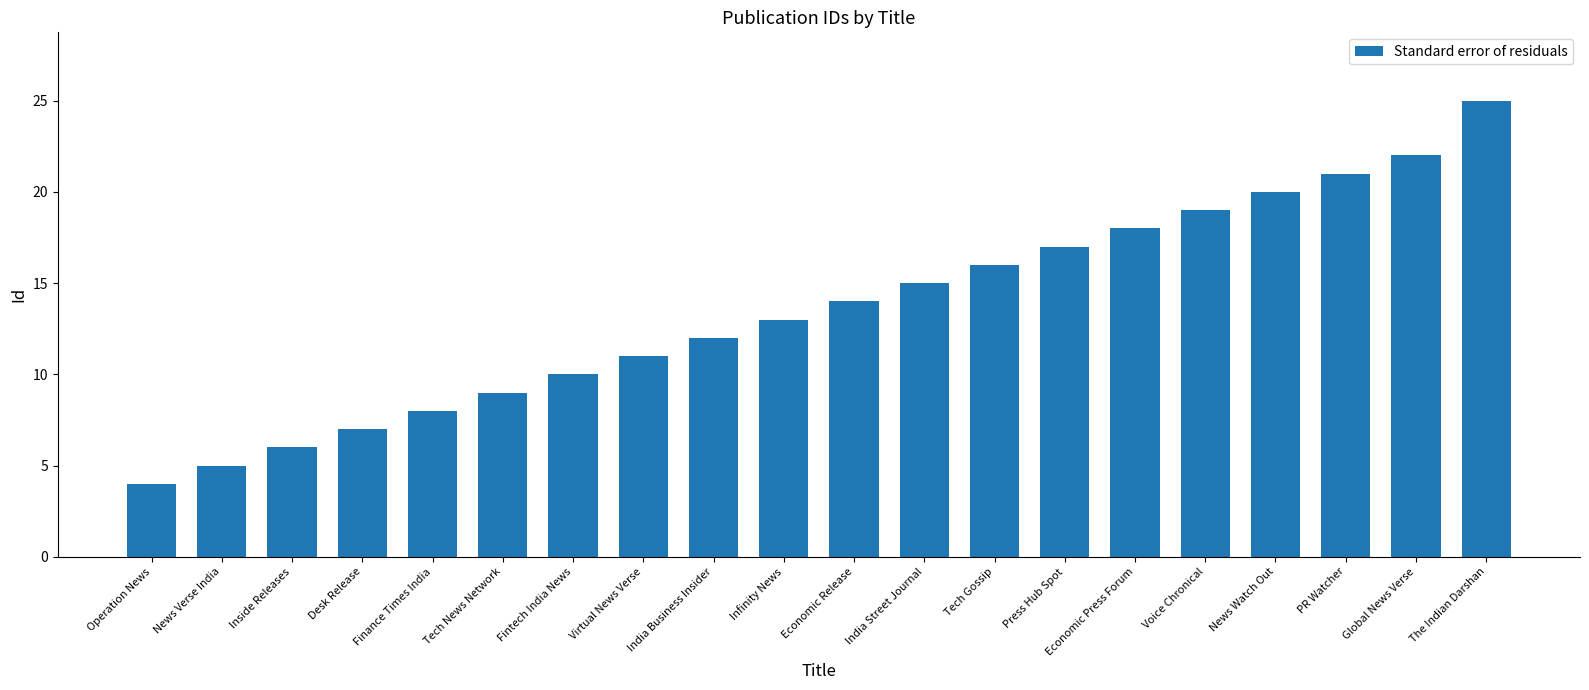

The chart shows a value of 13 at Infinity News. True or false?

True